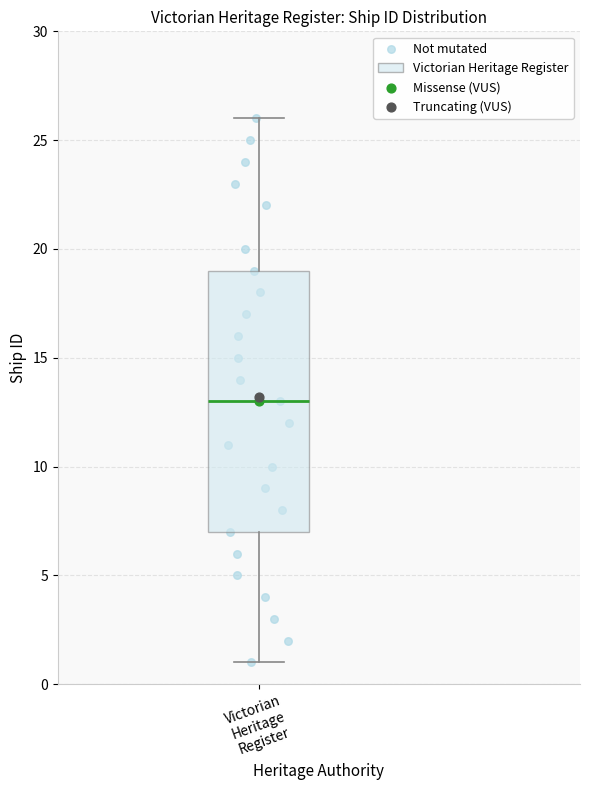

Transcribe this box plot: give where the median line is, the range the box spans, and where the two whiskers end, as read against the y-axis. The values are not printed on the chart, so give them approximately, as read against the axis.

median 13, box 7 to 19, whiskers 1 to 26